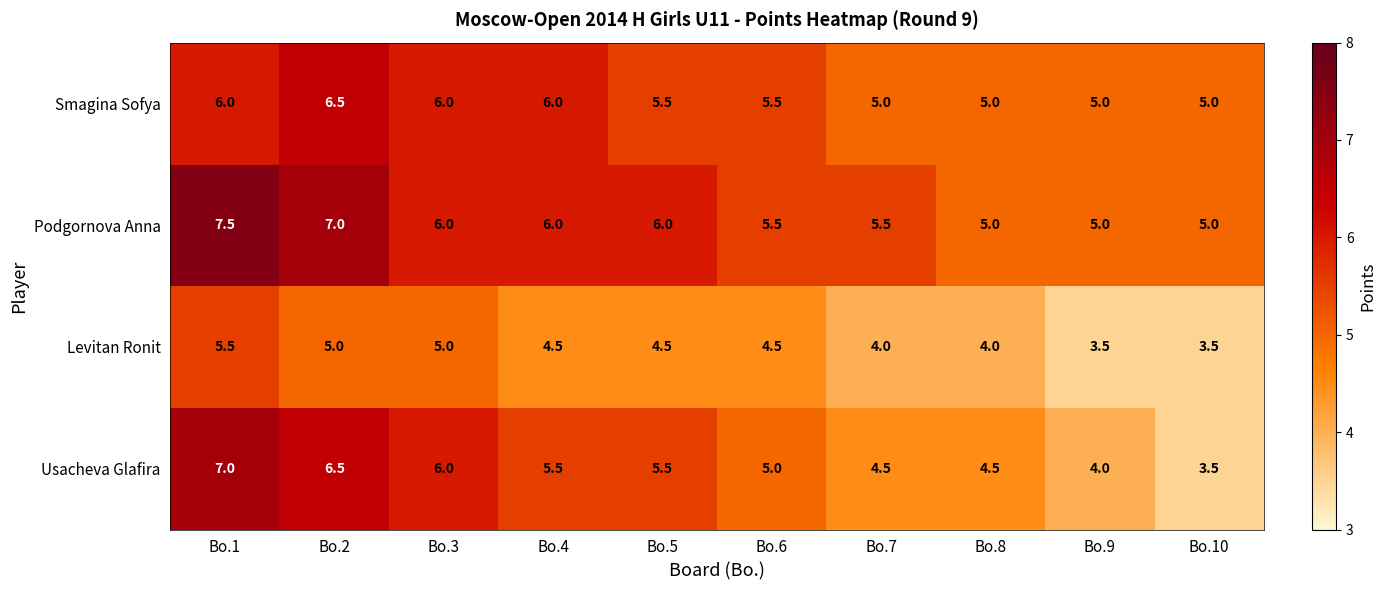

What is the smallest value displayed?

3.5